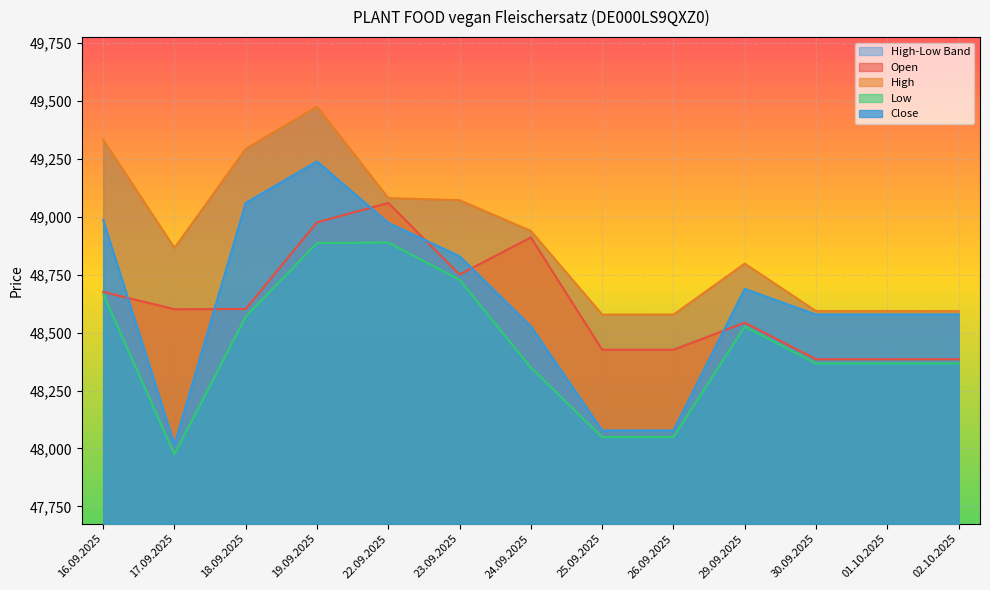

At which category is the sum across all series the highest?

19.09.2025